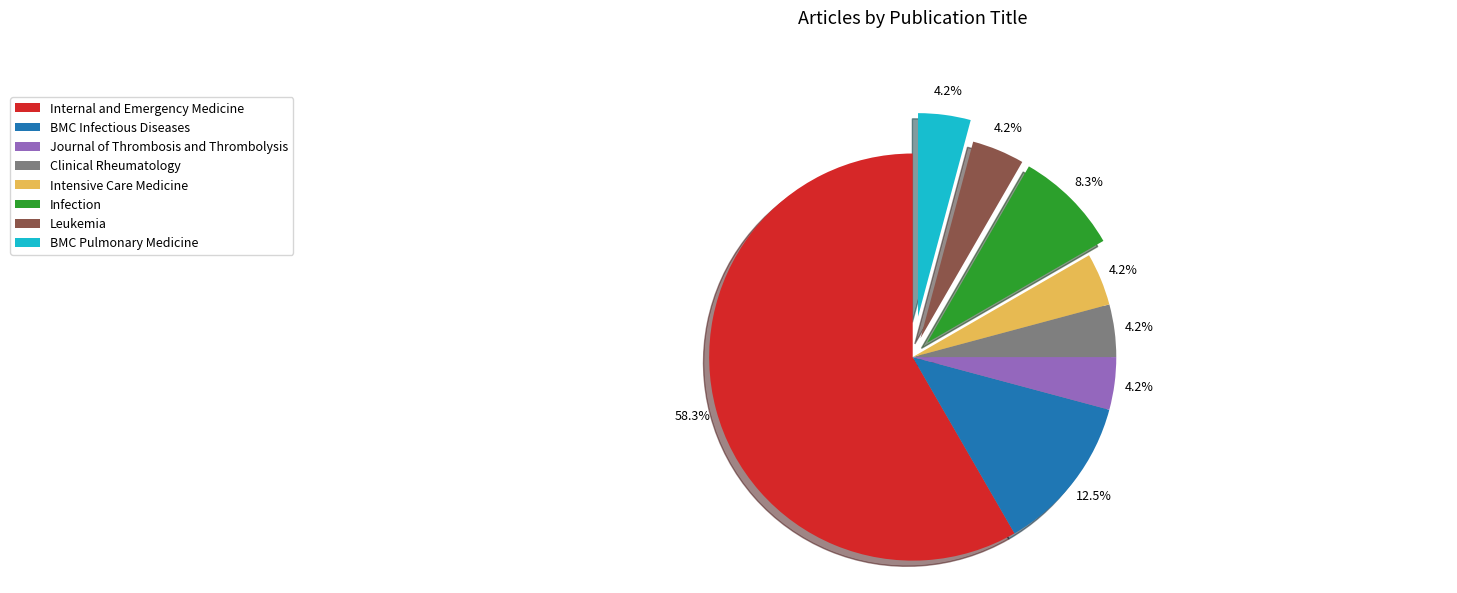

Is it true that Intensive Care Medicine is 4% of the pie?

True